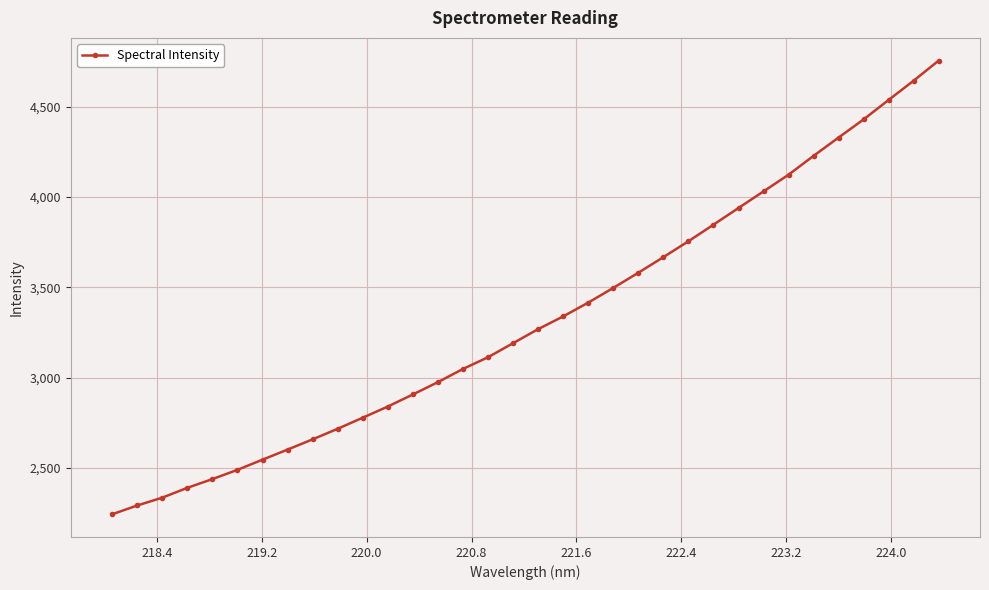

What is the average value?

3322.8